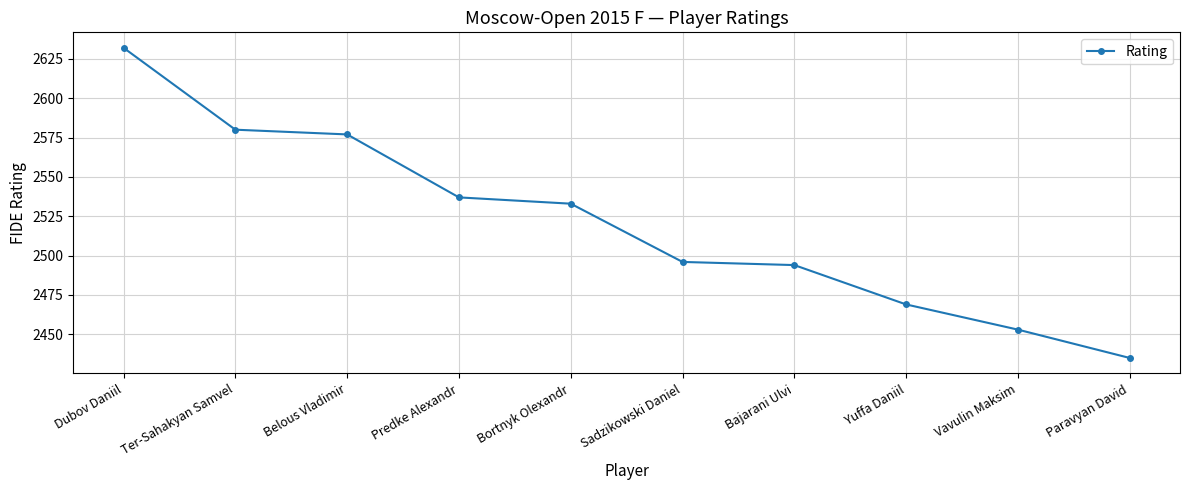

What is the label of the 8th point from the left?

Yuffa Daniil